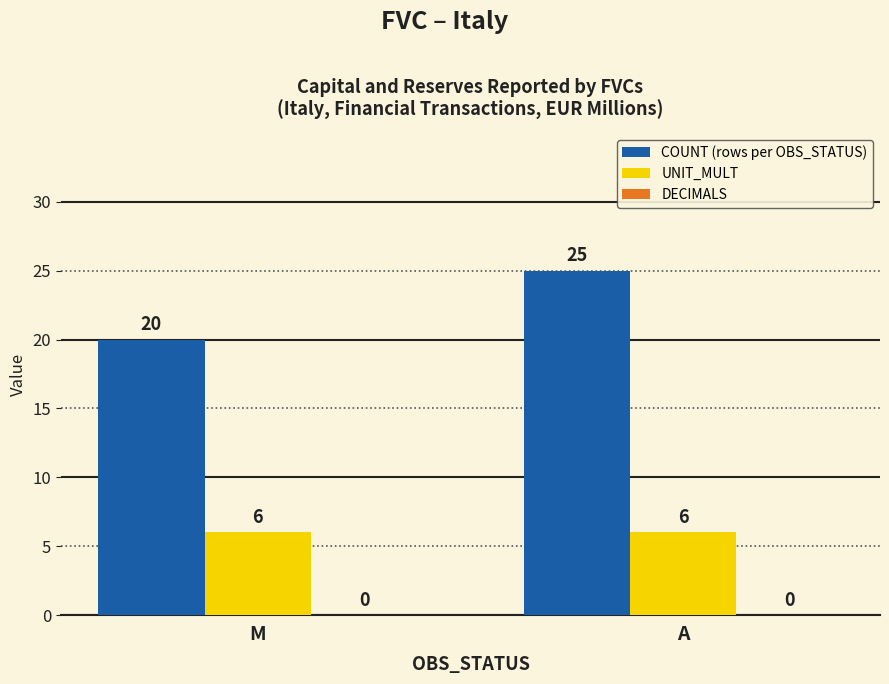

Does the chart contain stacked bars?

No